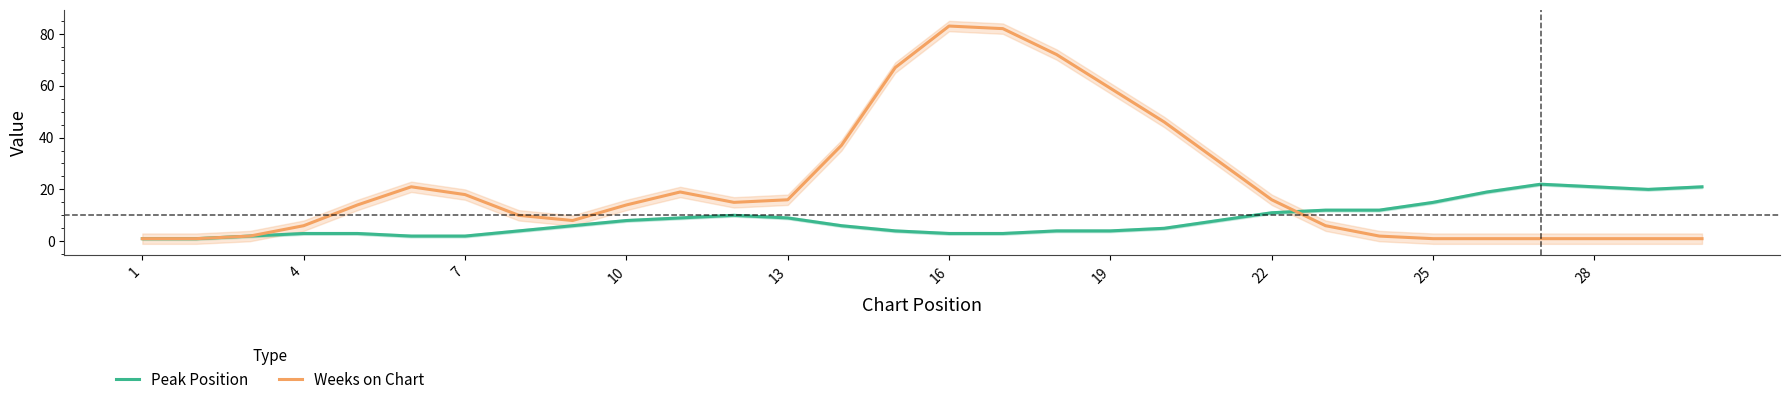

Which series changed the most between 4 and 16?

Weeks on Chart